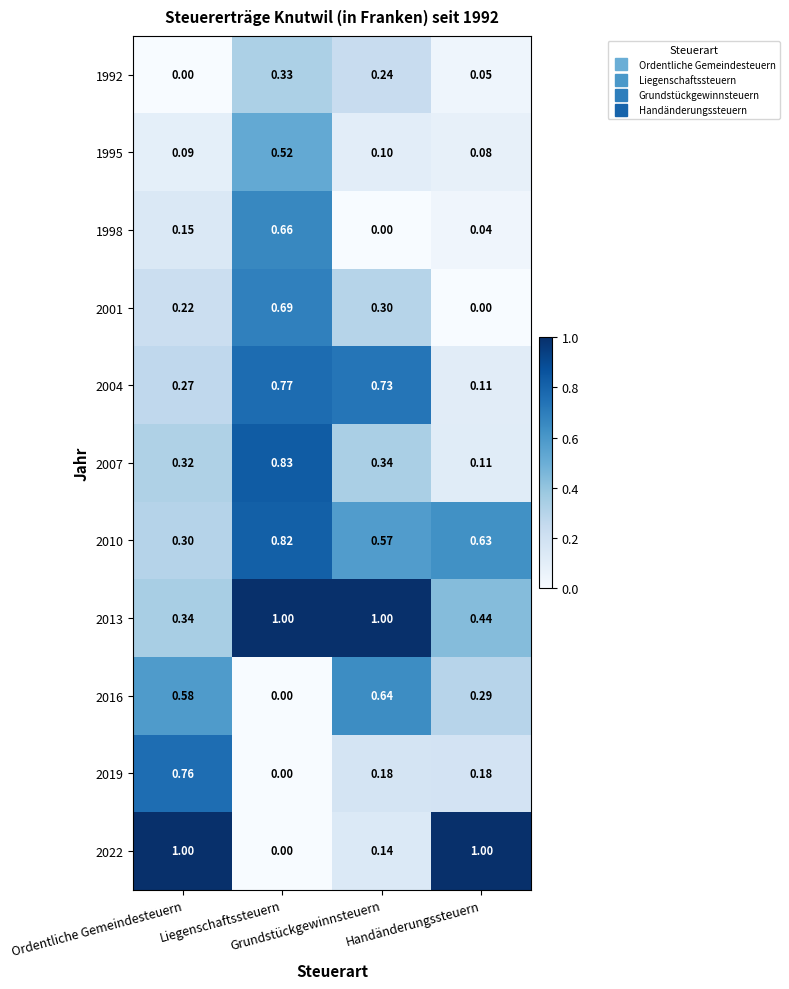

At Ordentliche Gemeindesteuern, list the series in order from smallest to largest.

1992, 1995, 1998, 2001, 2004, 2010, 2007, 2013, 2016, 2019, 2022